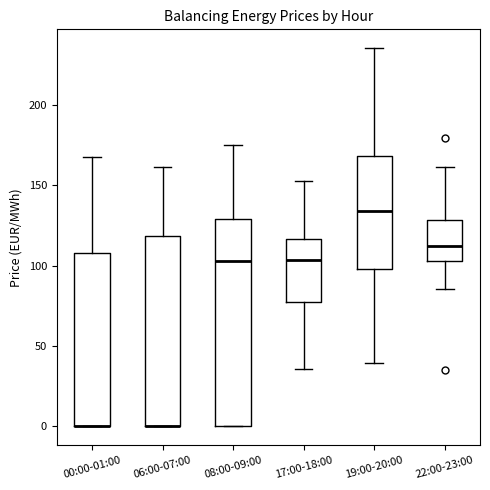

Which box is the tallest, from its lower edge to its upper edge?

08:00-09:00